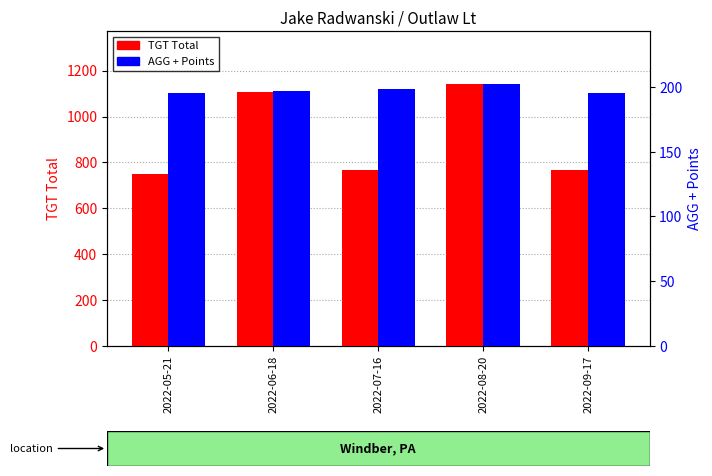

At how many categories does at least one series exceed 468?

5